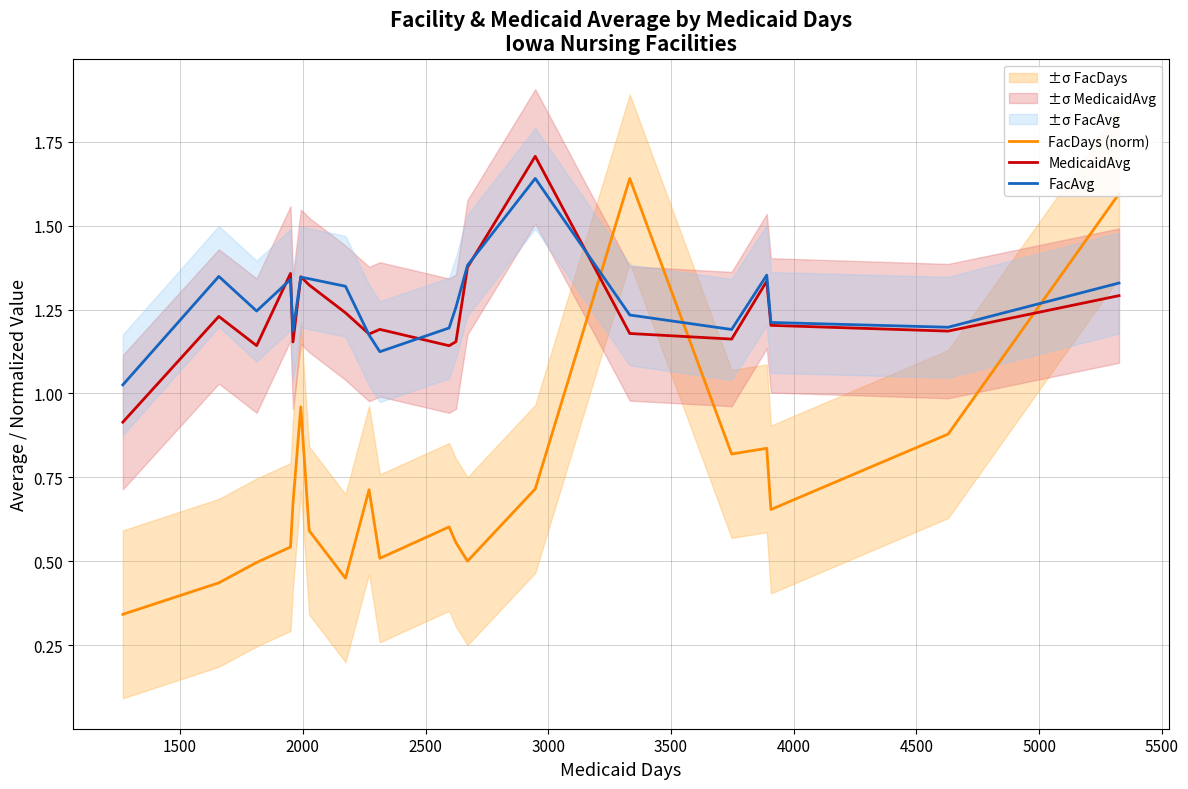

What is the maximum value for MedicaidAvg?

1.7